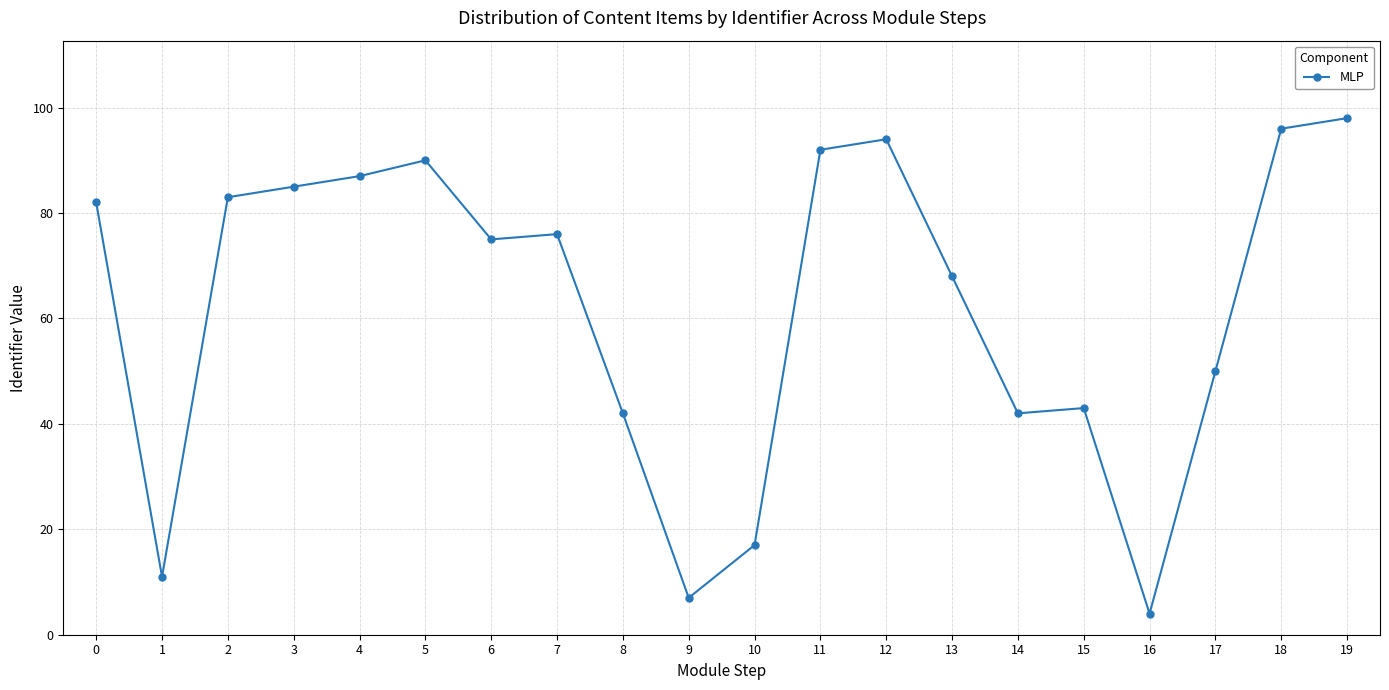

True or false: the data shows 42 at 8.

True